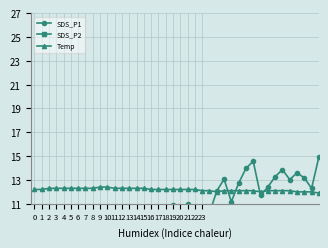

Between 33 and 26, which is larger?

33